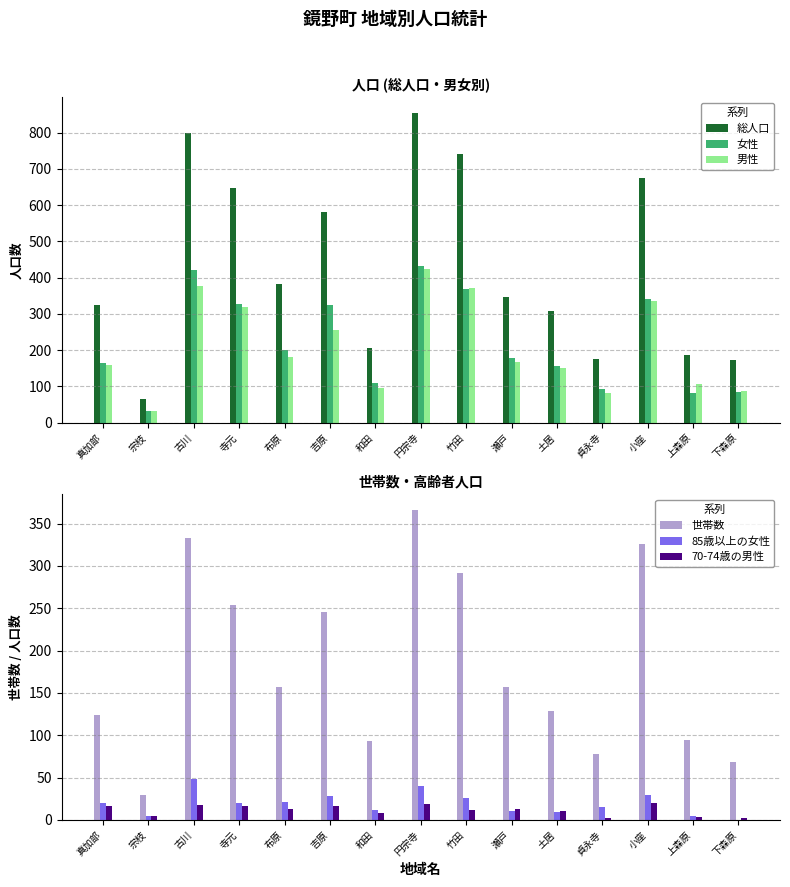

How many data points does each series have?

15